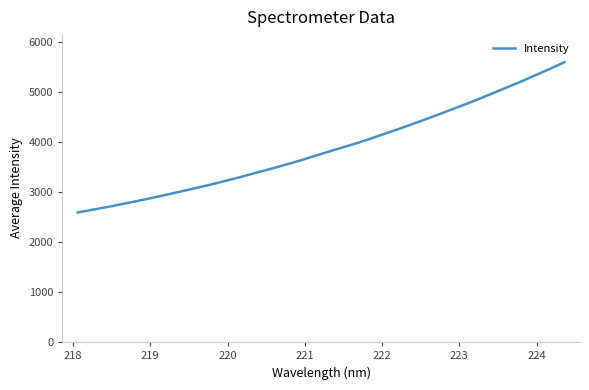

Count the number of data series in this chart.

1